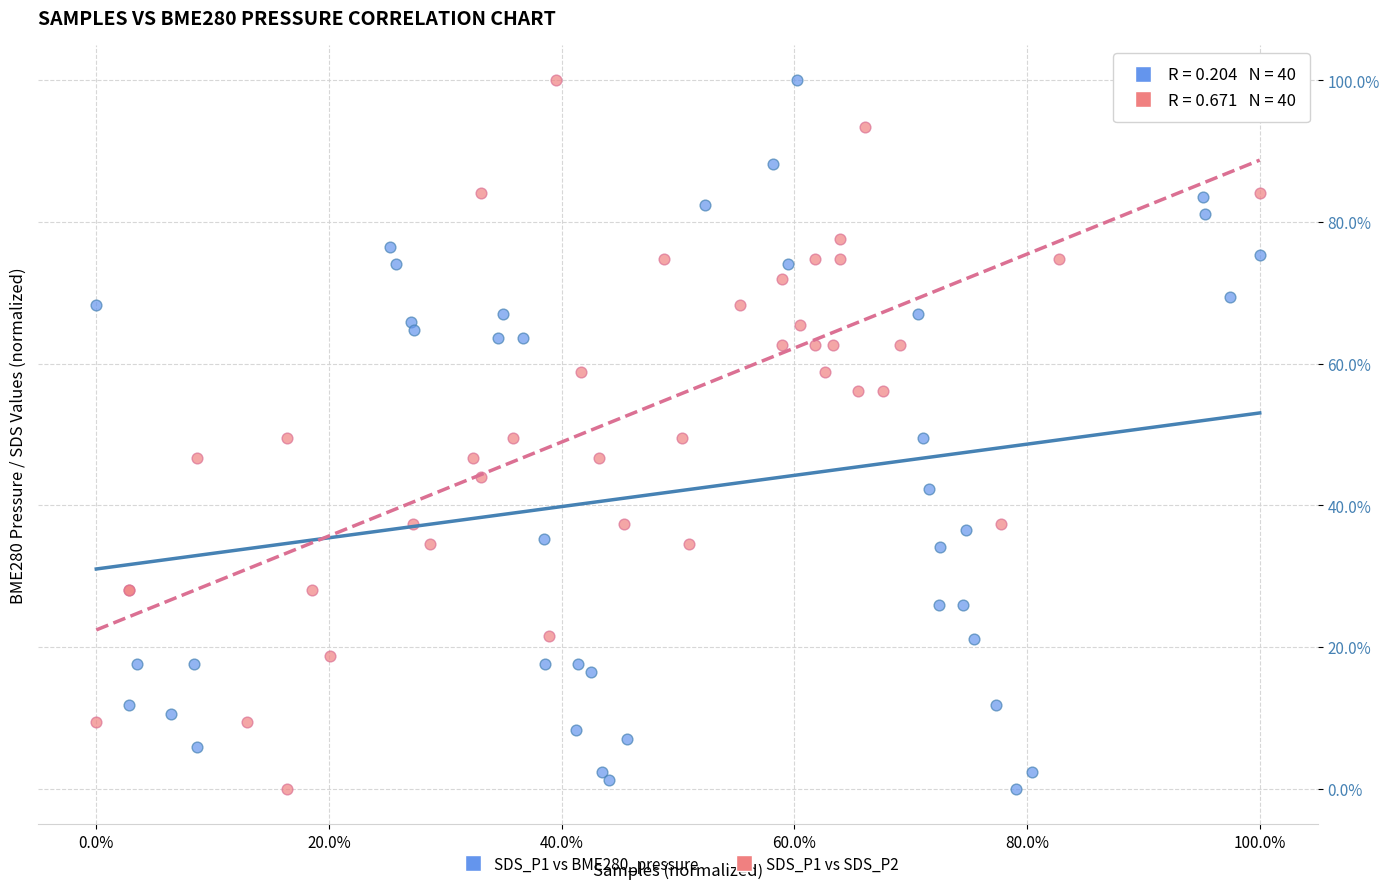

What are all the series names shown in the legend?

SDS_P1 vs BME280_pressure, SDS_P1 vs SDS_P2